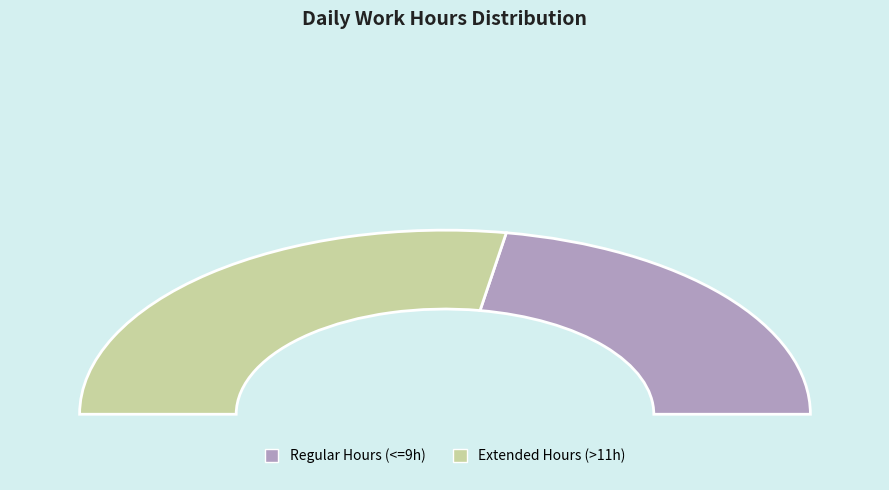

Which series has the widest spread of values?

Extended Hours (>11h)